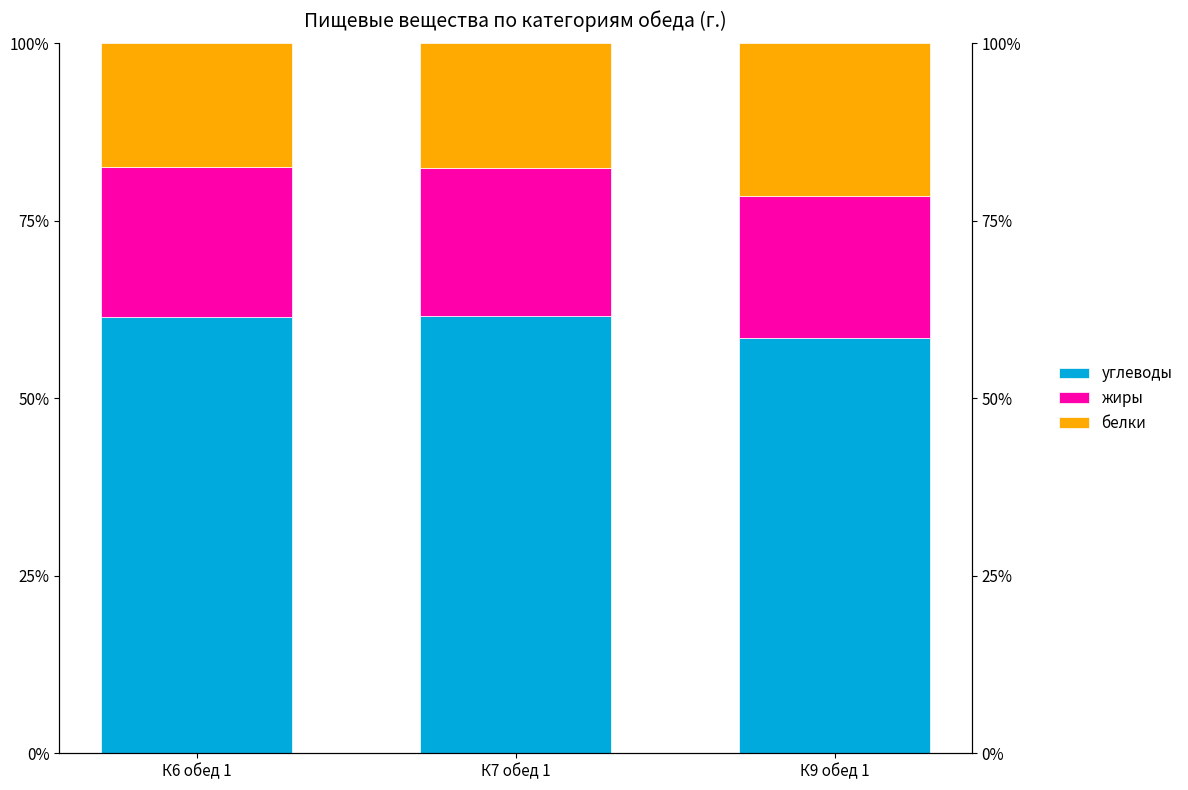

The value of углеводы at К7 обед 1 is 61.6. True or false?

True